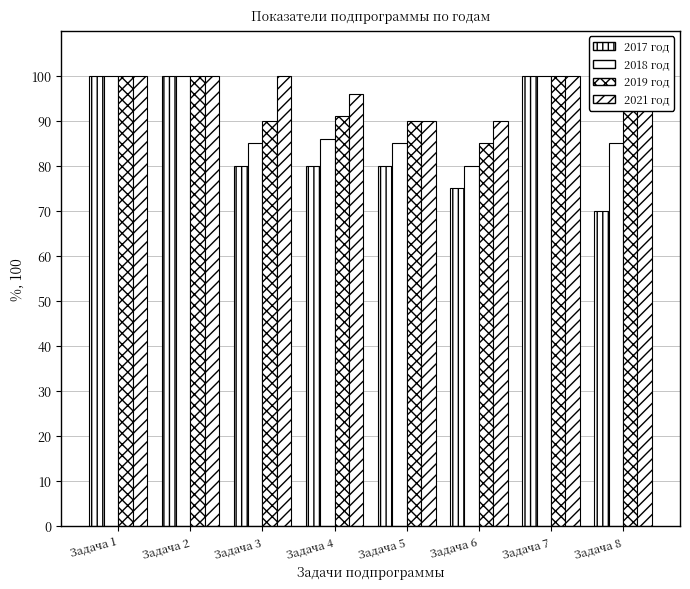

Which label corresponds to the smallest value in the chart?

Задача 8